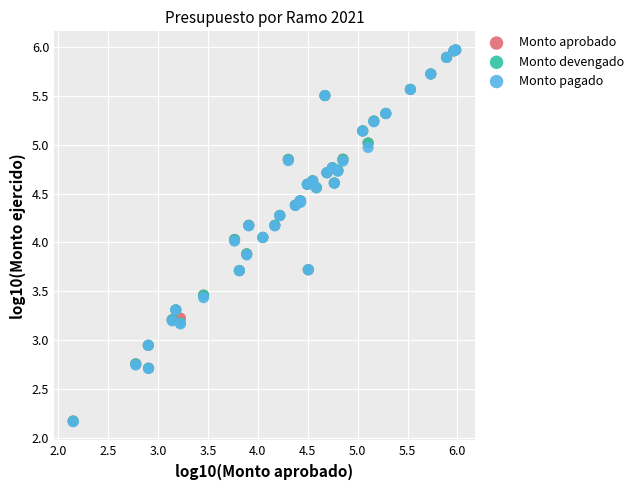

What are all the series names shown in the legend?

Monto aprobado, Monto devengado, Monto pagado